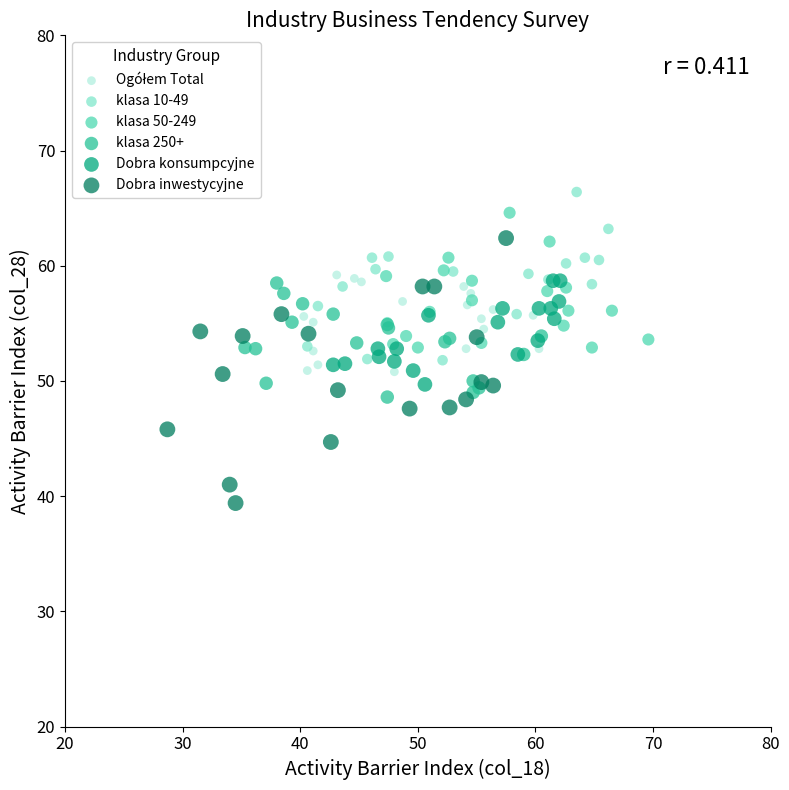

Which series reaches the minimum Y coordinate?

Dobra inwestycyjne